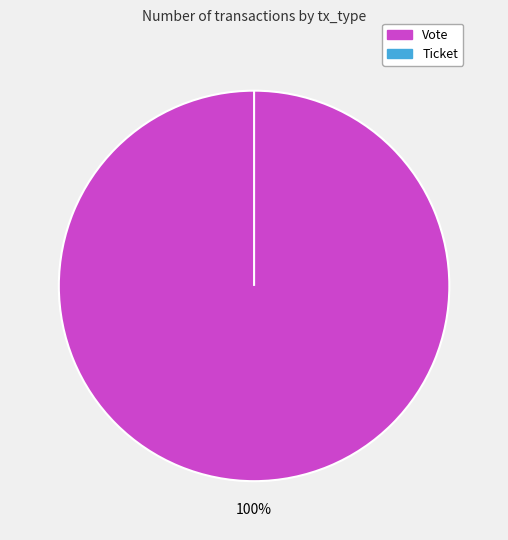

To the nearest percent, what is the difference between the Vote and Ticket slice percentages?

100%